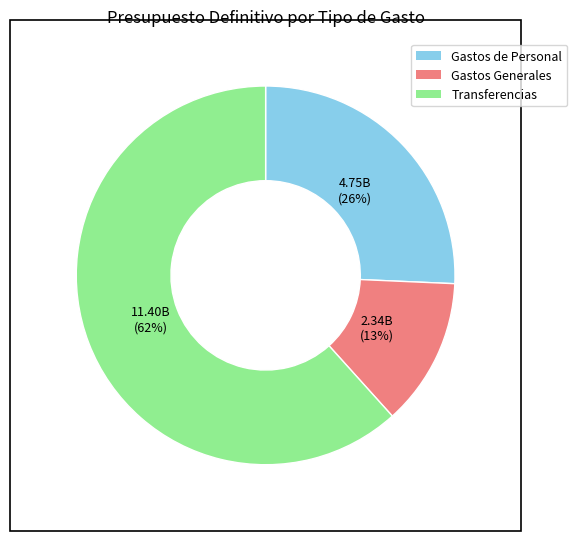

Is the sum of Gastos Generales and Gastos de Personal greater than half?

No